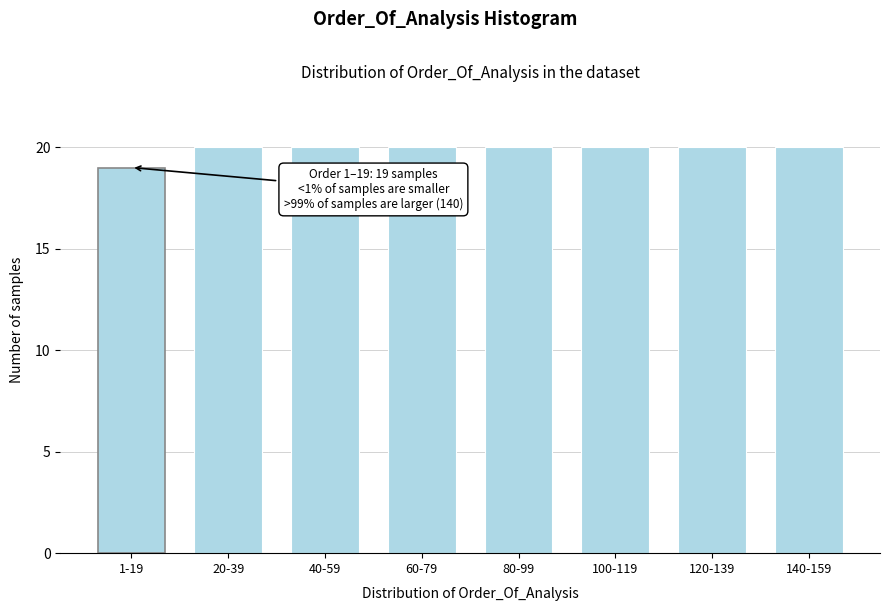

Reading left to right, what are all the values shown in this chart?

19	20	20	20	20	20	20	20